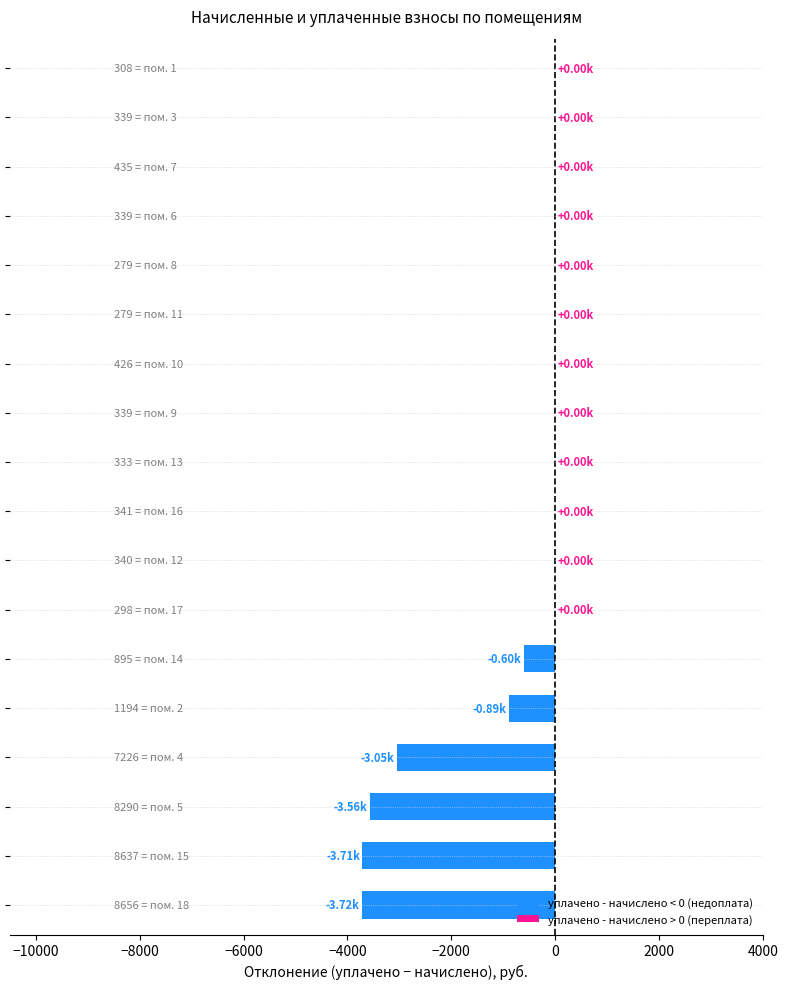

What is the sum of all values?

-15523.9